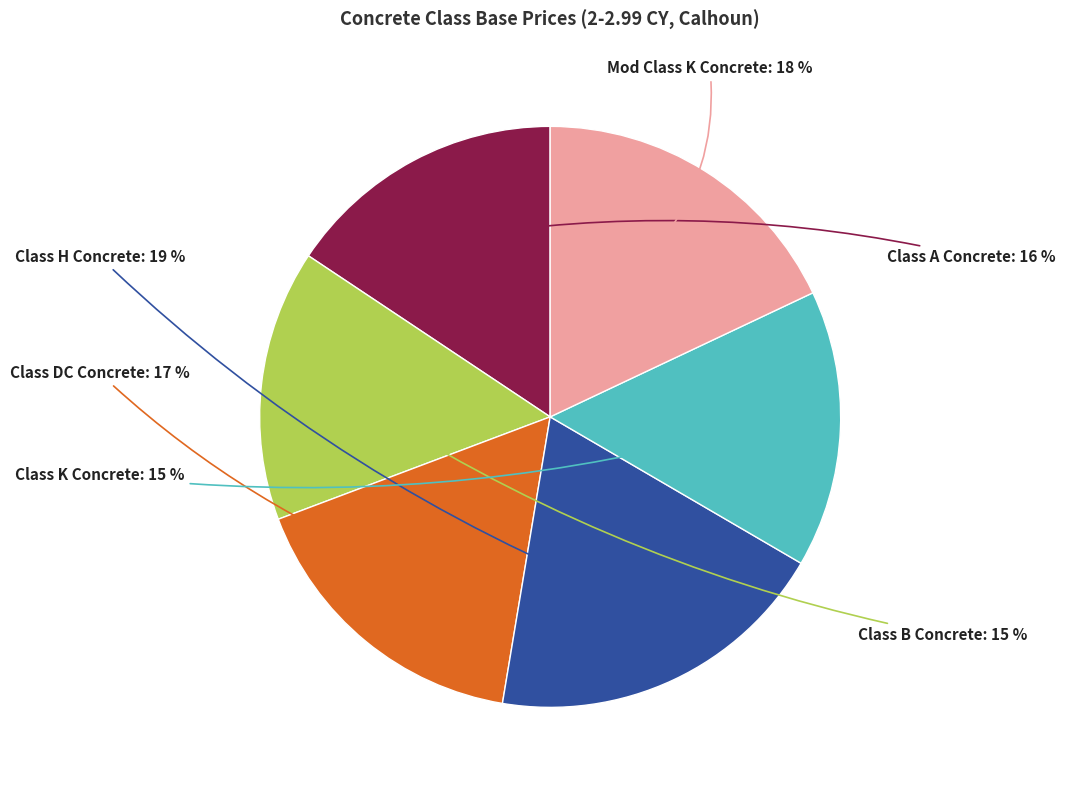

The Class A Concrete slice represents 16% of the pie. True or false?

True